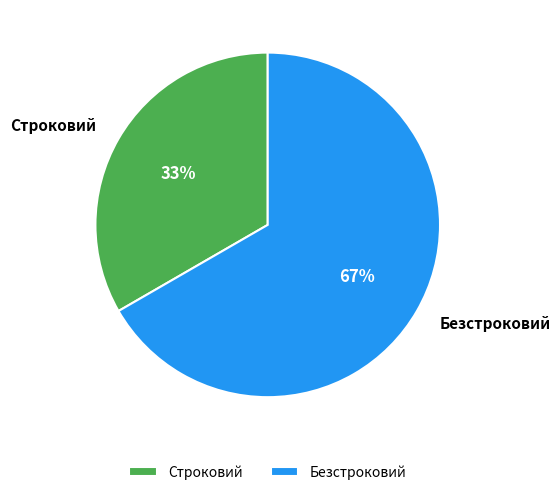

Rank the categories by value from lowest to highest.

Строковий, Безстроковий